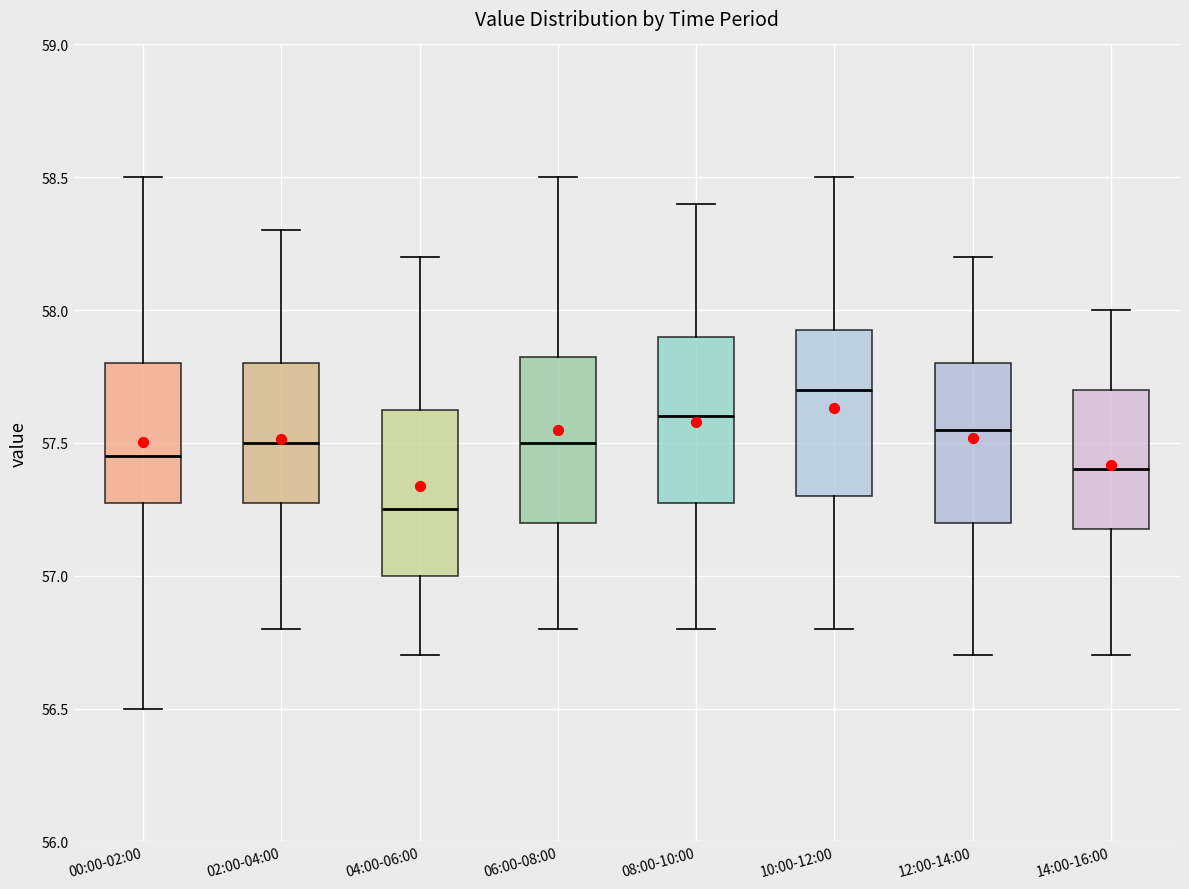

Where is the upper edge of the box for 12:00-14:00 on the y-axis? The values are not printed on the chart, so give them approximately, as read against the axis.

57.80